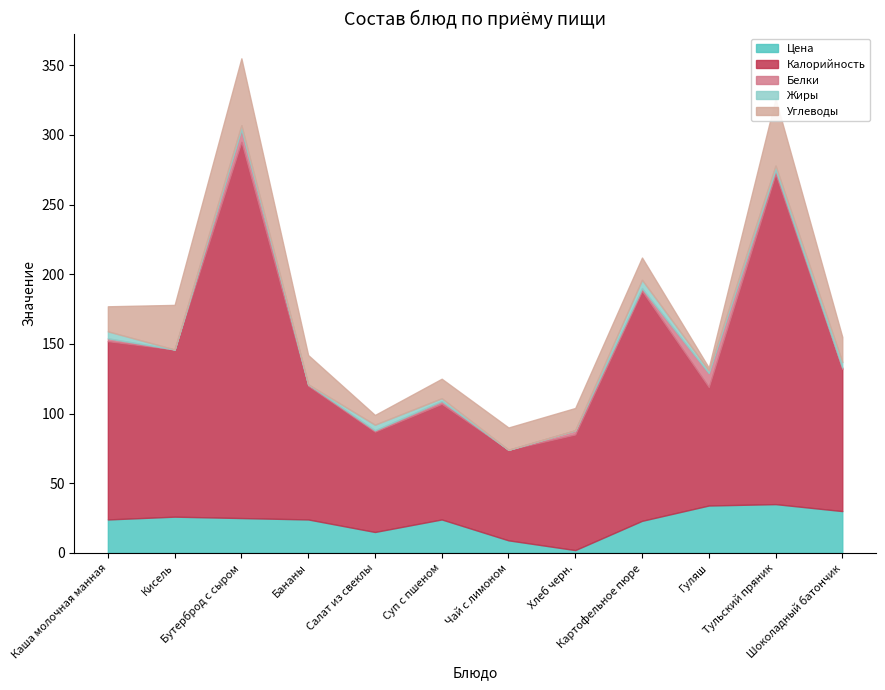

Where does the Белки series first go above 2?

Бутерброд с сыром